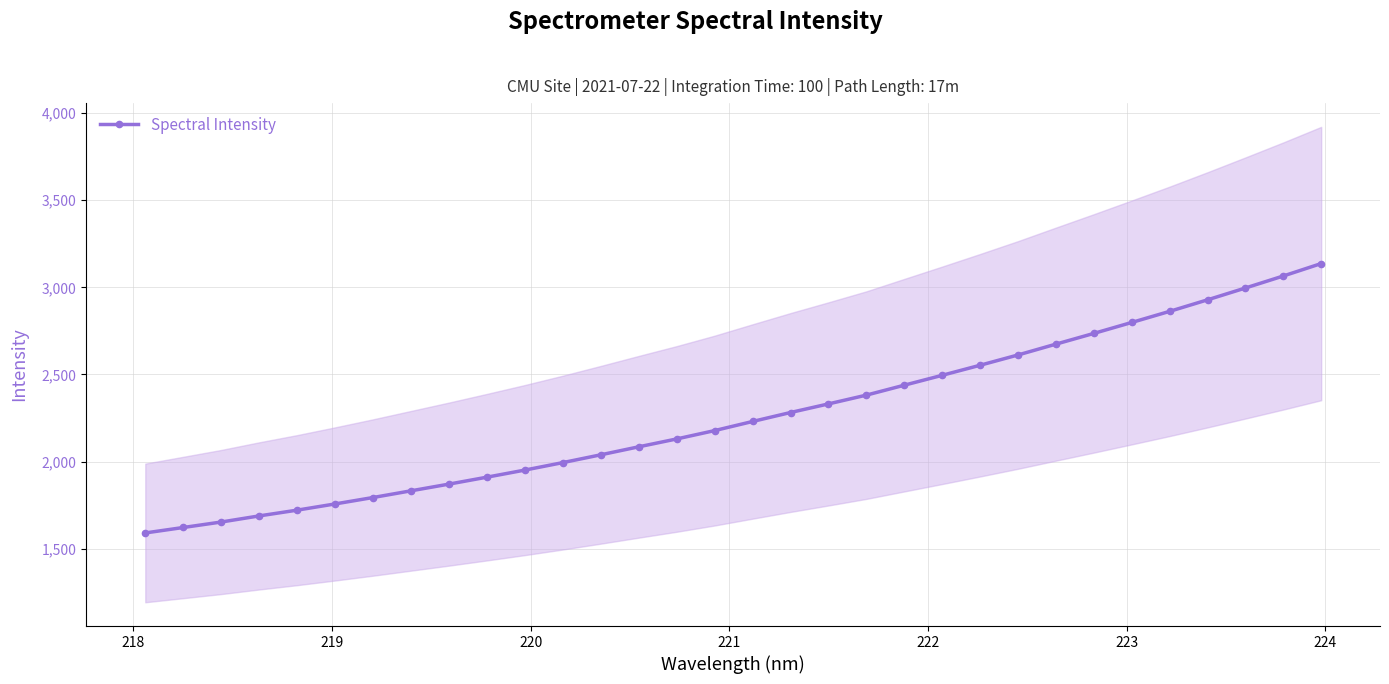

What is the lowest value of the Spectral Intensity series?

1590.8